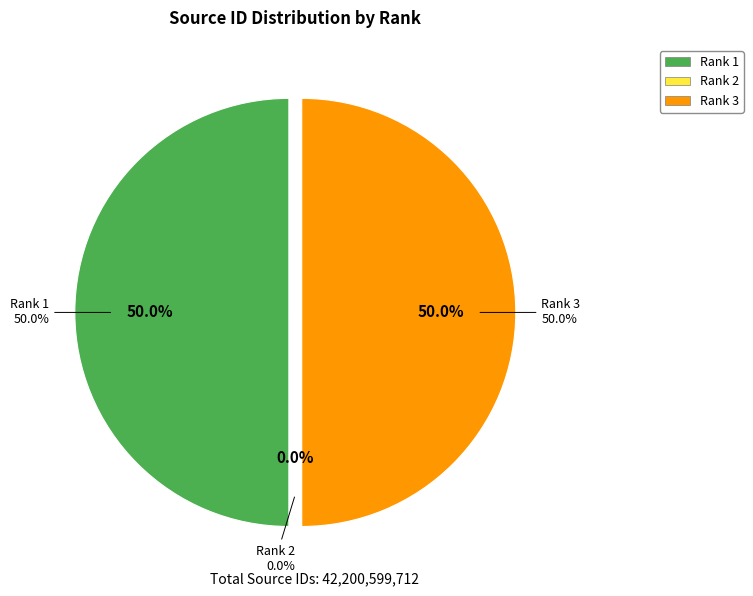

What percentage is the Rank 3 slice, to the nearest percent?

50%